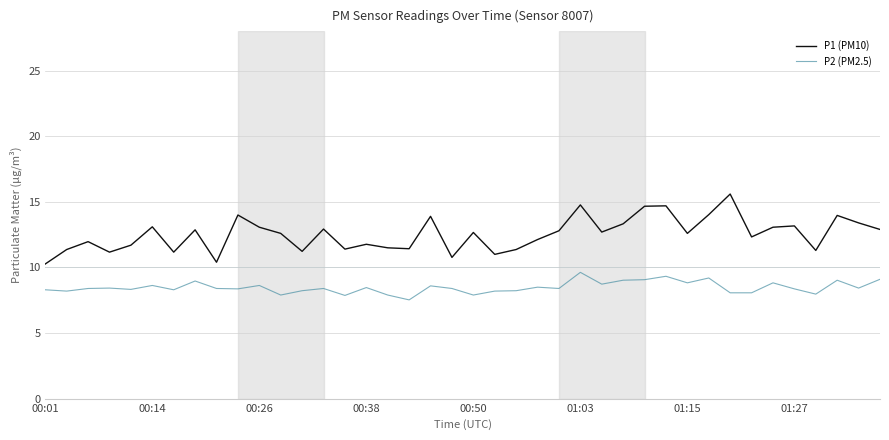

What is the minimum value for P2 (PM2.5)?

7.5